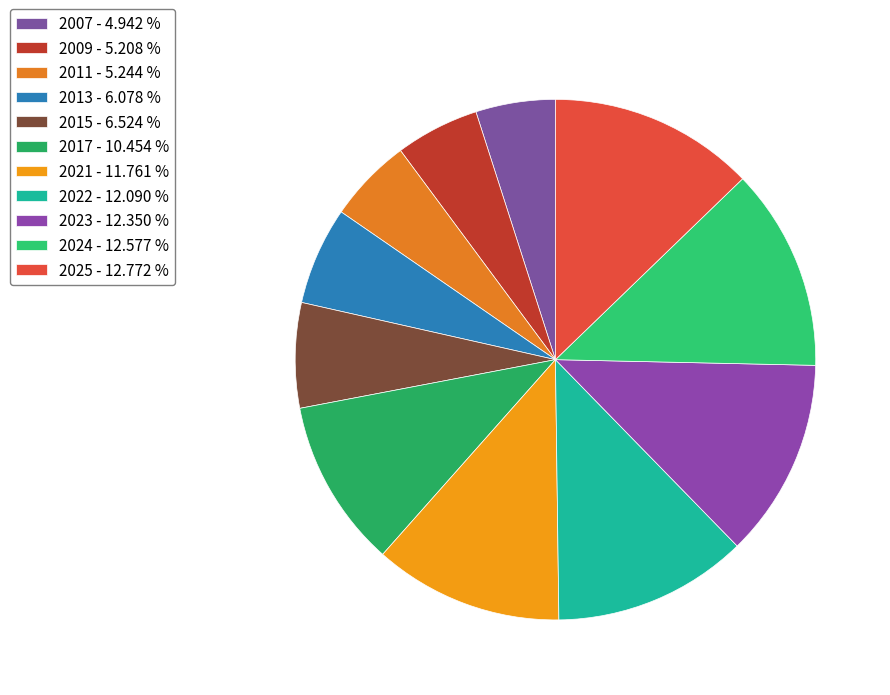

True or false: 2009 accounts for 5% of the total.

True